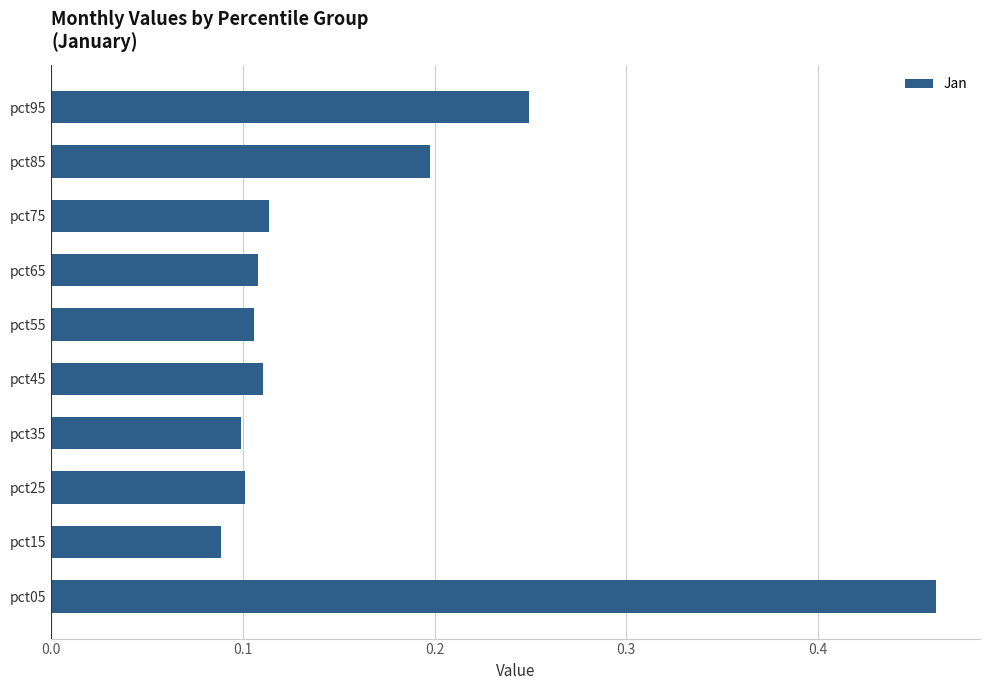

What is the change in value from pct15 to pct85?

+0.1